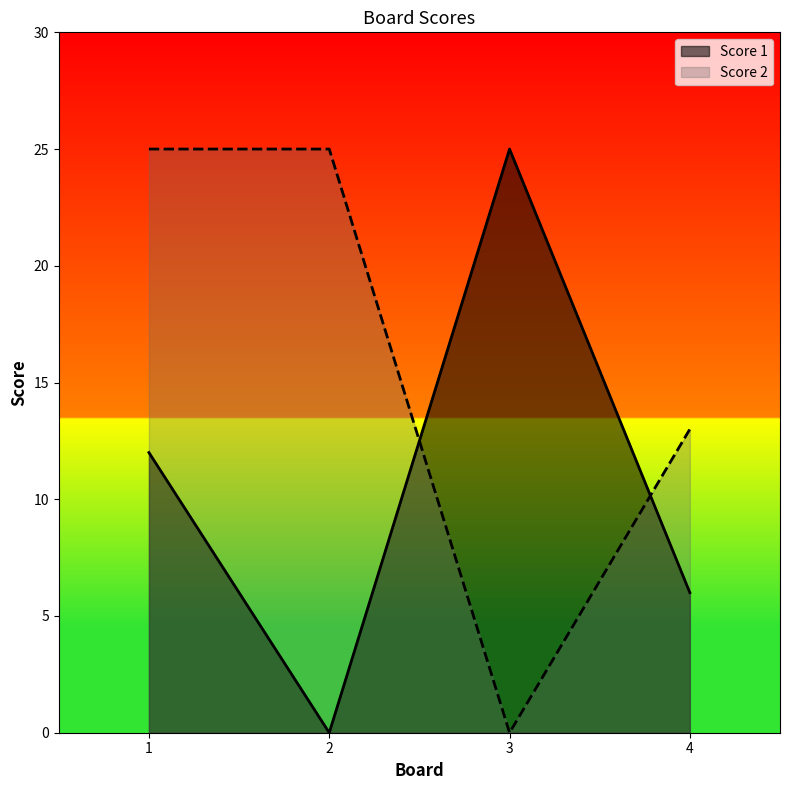

Reading right to left, list all the values displayed in this chart.

Score 1: 6	25	0	12
Score 2: 13	0	25	25